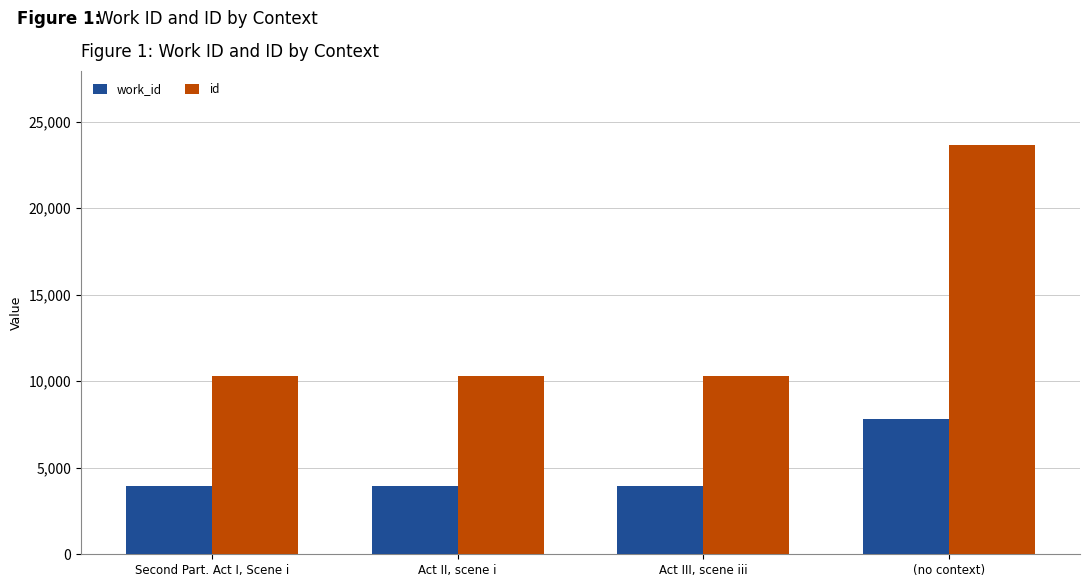

At which category is the sum across all series the highest?

(no context)